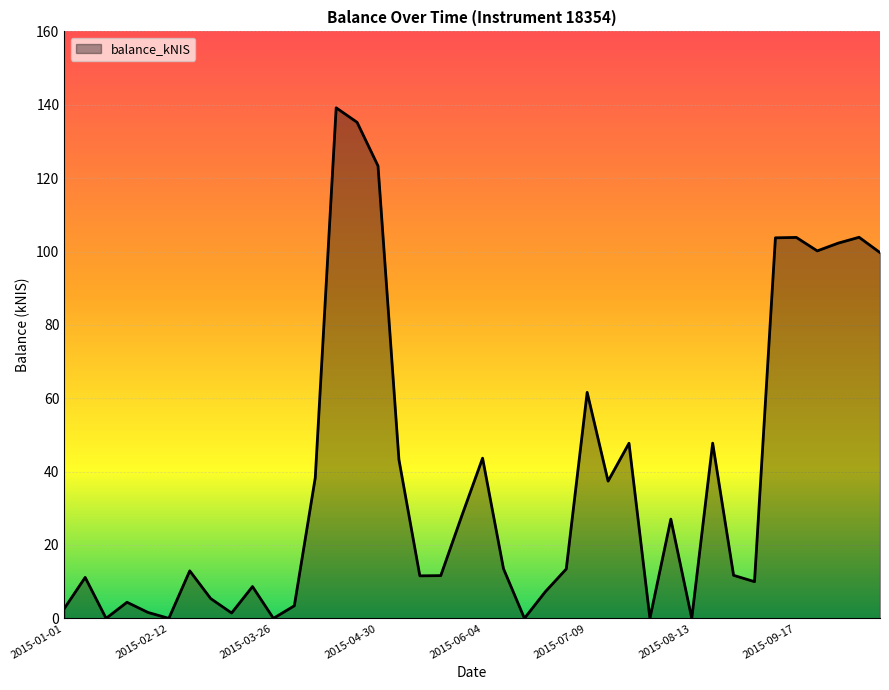

True or false: the data has more than 1 interior local peaks.

True